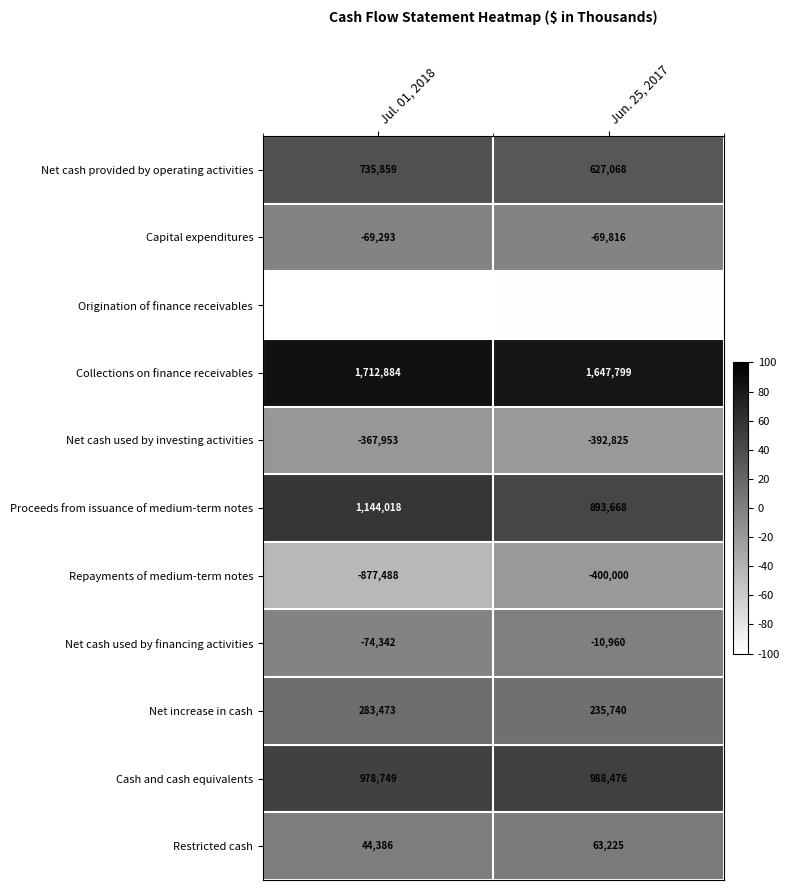

Reading left to right, transcribe all the data shown in this chart.

Net cash provided by operating activities: 735859	627068
Capital expenditures: -69293	-69816
Origination of finance receivables: -1999786	-1977839
Collections on finance receivables: 1712884	1647799
Net cash used by investing activities: -367953	-392825
Proceeds from issuance of medium-term notes: 1144018	893668
Repayments of medium-term notes: -877488	-400000
Net cash used by financing activities: -74342	-10960
Net increase in cash: 283473	235740
Cash and cash equivalents: 978749	988476
Restricted cash: 44386	63225